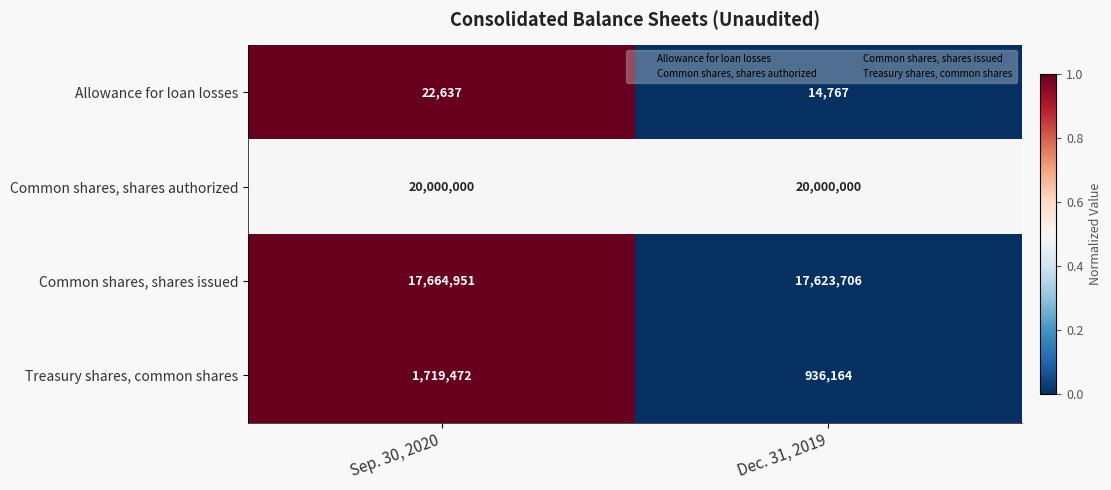

Reading left to right, list all the values displayed in this chart.

Allowance for loan losses: 22637	14767
Common shares, shares authorized: 20000000	20000000
Common shares, shares issued: 17664951	17623706
Treasury shares, common shares: 1719472	936164